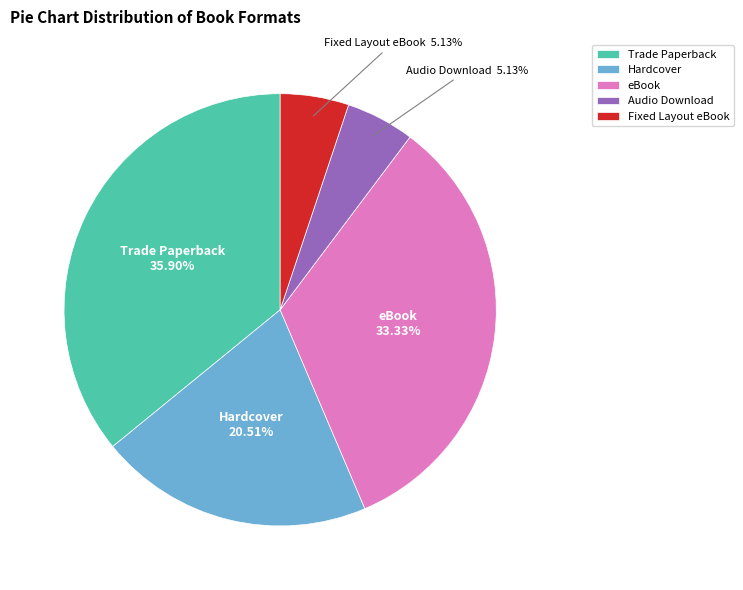

Which category has the biggest portion of the pie?

Trade Paperback